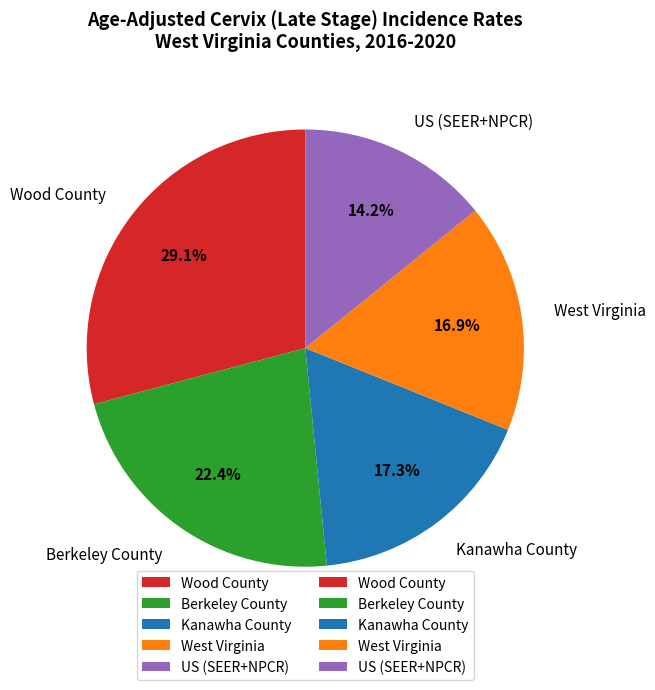

To the nearest percent, what percentage of the pie is Wood County?

29%